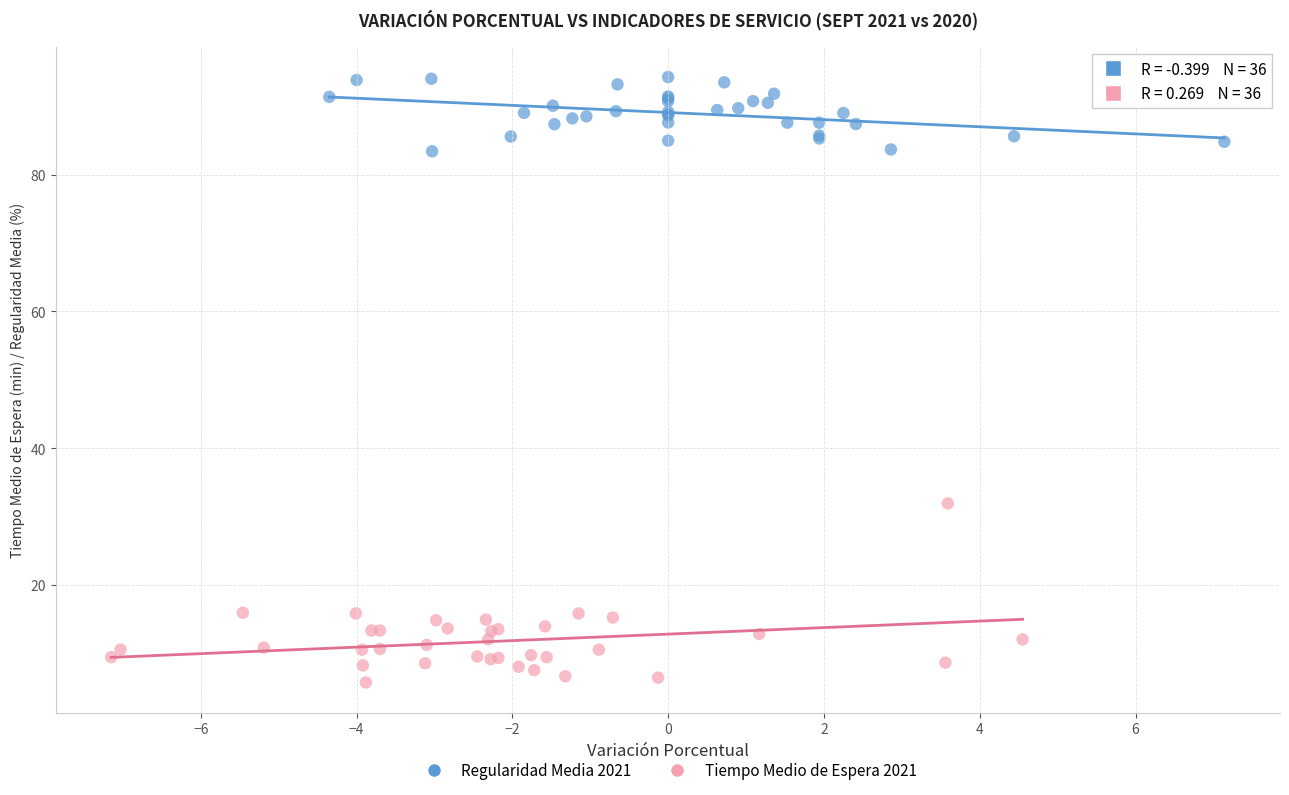

Which series has the largest Y range (max minus min)?

Tiempo Medio de Espera 2021